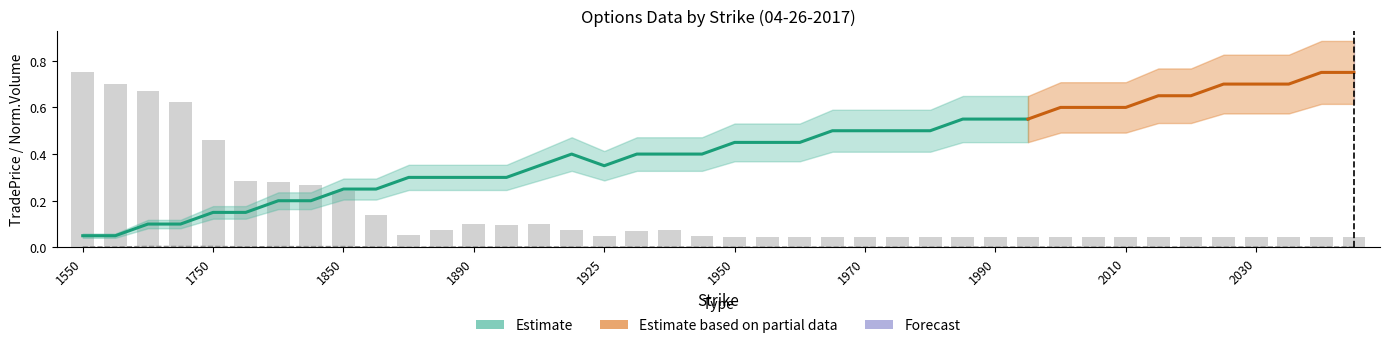

At which category is the sum across all series the highest?

1550